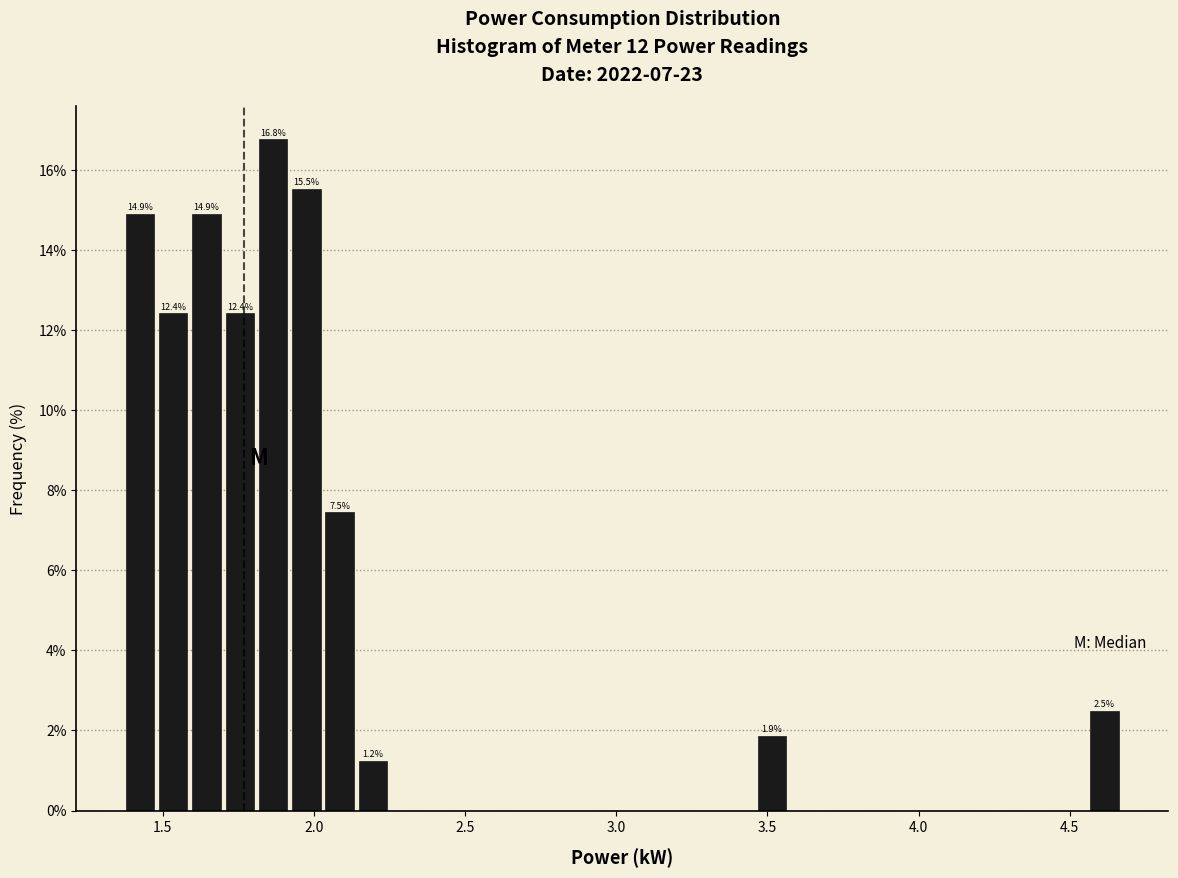

Read against the x-axis, roughly where is the centre of the tallest bar?

1.85